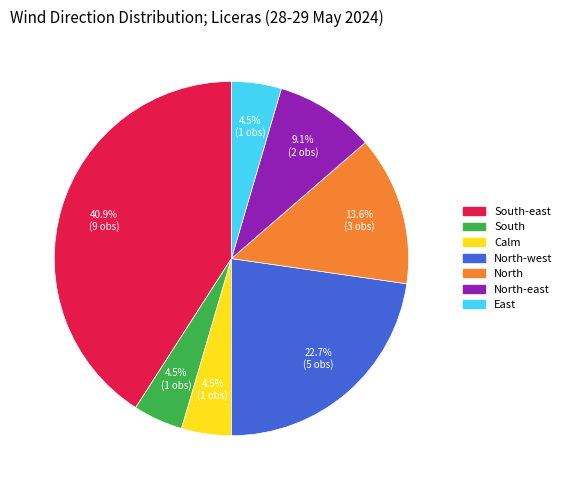

To the nearest percent, what is the average slice percentage?

14%